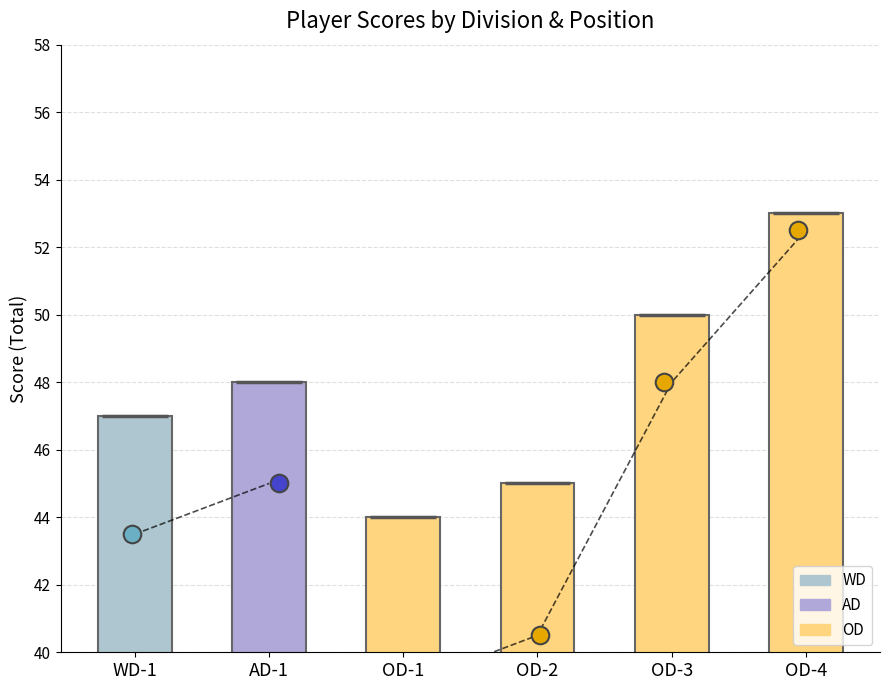

Approximately how many times larger is the value at OD-1 compared to OD-4?

0.8